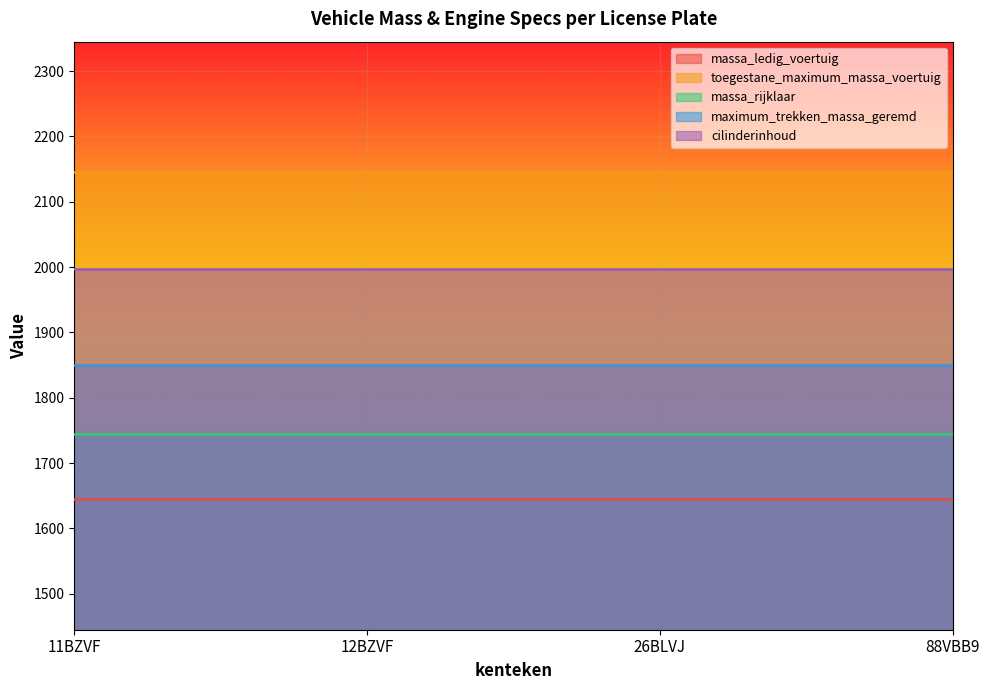

Which category has the highest value in the massa_ledig_voertuig series?

11BZVF